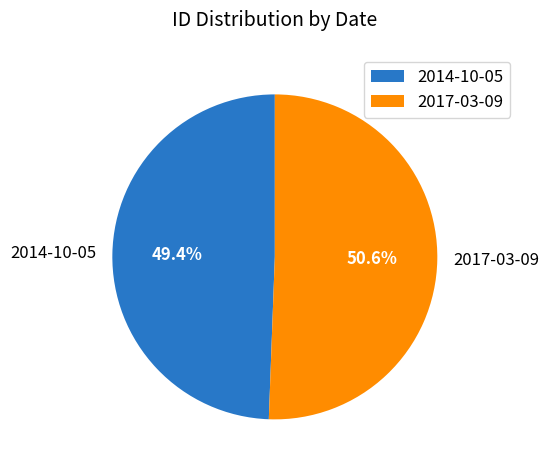

Rank the categories by value from lowest to highest.

2014-10-05, 2017-03-09